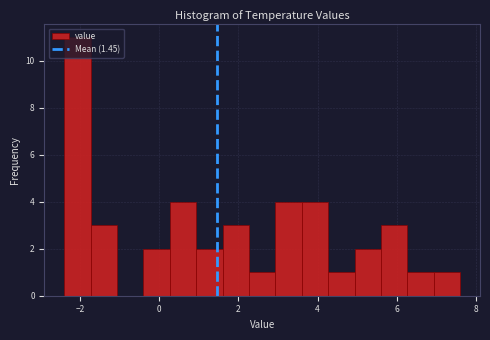

Around what value on the x-axis is the tallest bar? Give the approximate position of its centre, as read against the axis.

-2.0